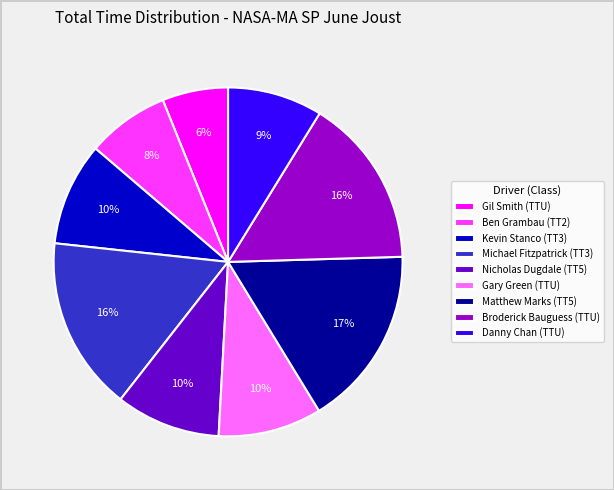

Is the sum of Michael Fitzpatrick (TT3) and Danny Chan (TTU) greater than half?

No